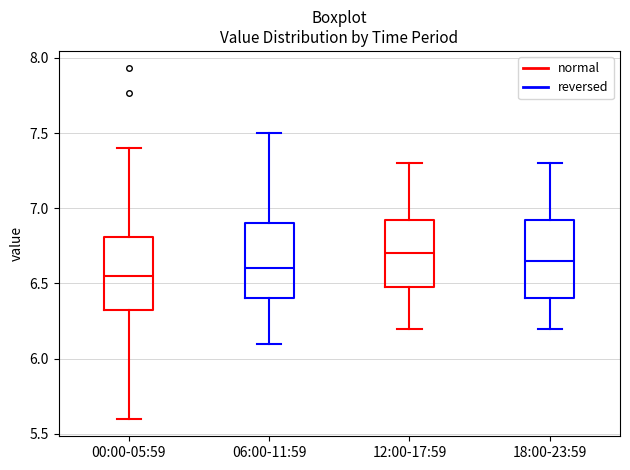

Reading left to right, read every box against the y-axis: the position of its median line, the range the box covers, and the ends of its whiskers. The values are not printed on the chart, so give them approximately, as read against the axis.

00:00-05:59: median 6.55, box 6.30 to 6.80, whiskers 5.60 to 7.40
06:00-11:59: median 6.60, box 6.40 to 6.90, whiskers 6.10 to 7.50
12:00-17:59: median 6.70, box 6.50 to 6.95, whiskers 6.20 to 7.30
18:00-23:59: median 6.65, box 6.40 to 6.95, whiskers 6.20 to 7.30